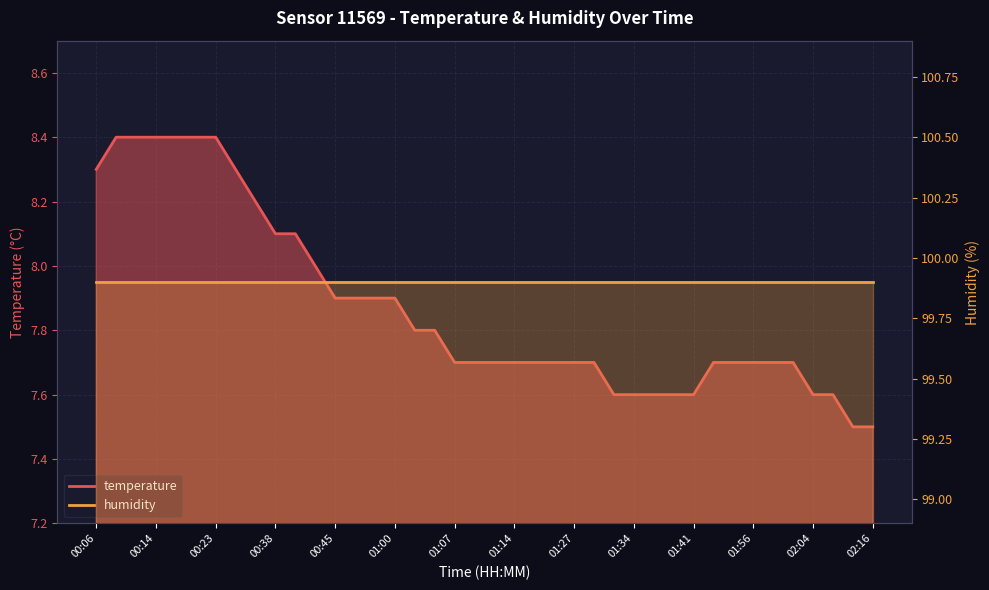

What is the label of the 7th point from the right?

01:56